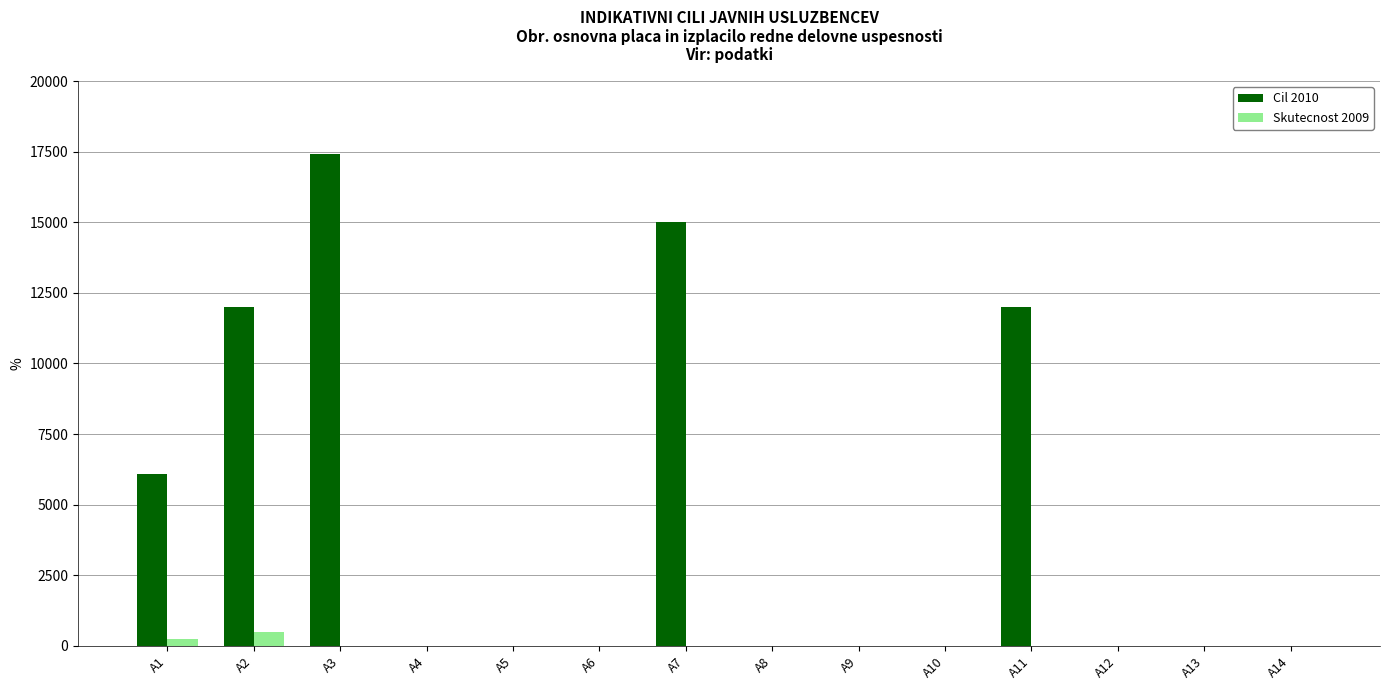

At which label is Skutecnost 2009 closest to 249?

A1